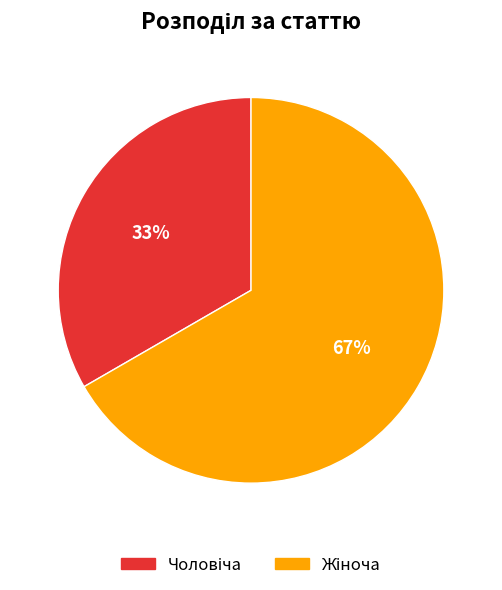

Is there any slice that represents more than half of the pie?

Yes